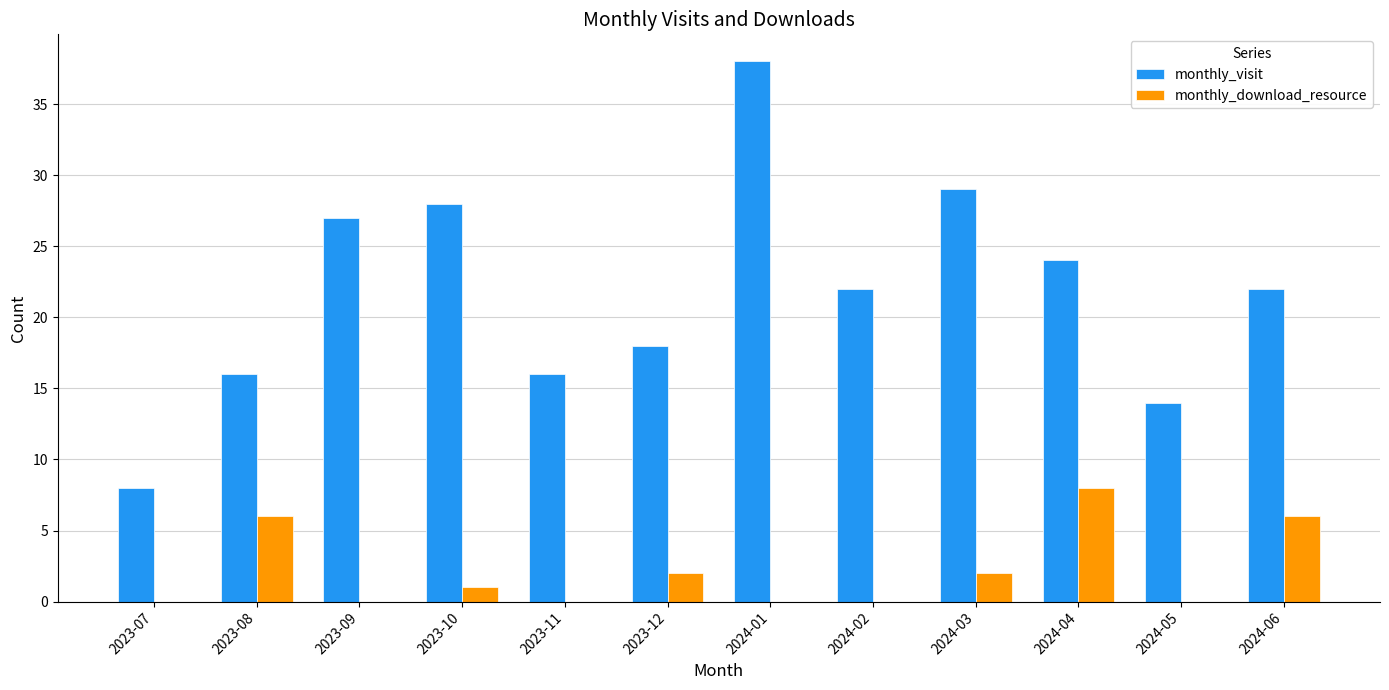

True or false: monthly_download_resource has a value of 0 at 2024-01.

True